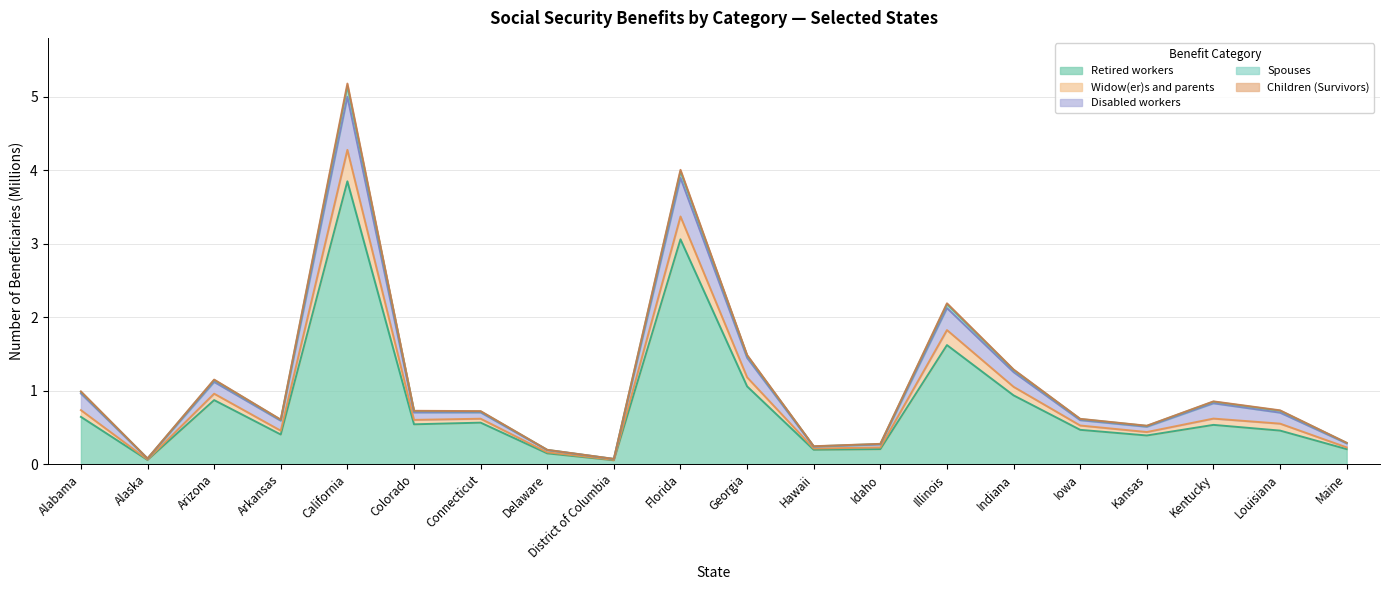

True or false: Widow(er)s and parents has a value of 0.5 at Idaho.

False